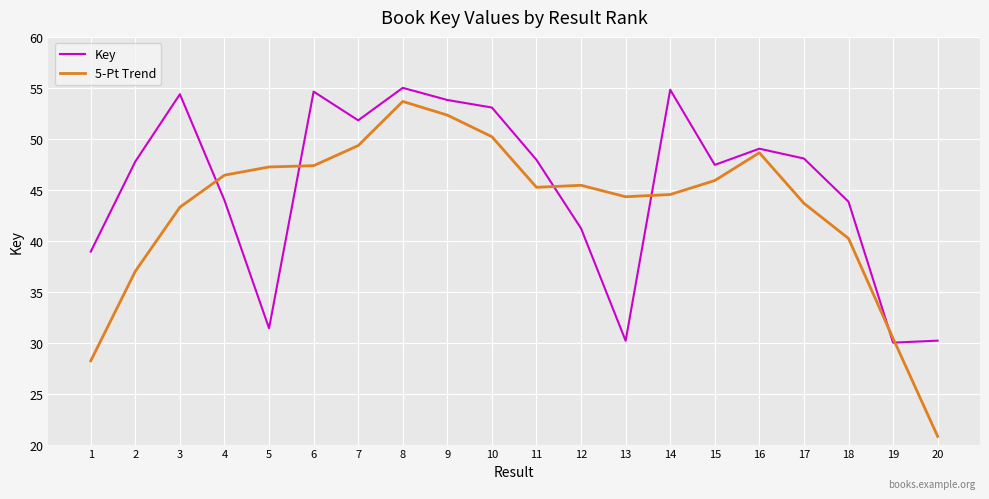

Rank the series at 10 from highest to lowest value.

Key, 5-Pt Trend